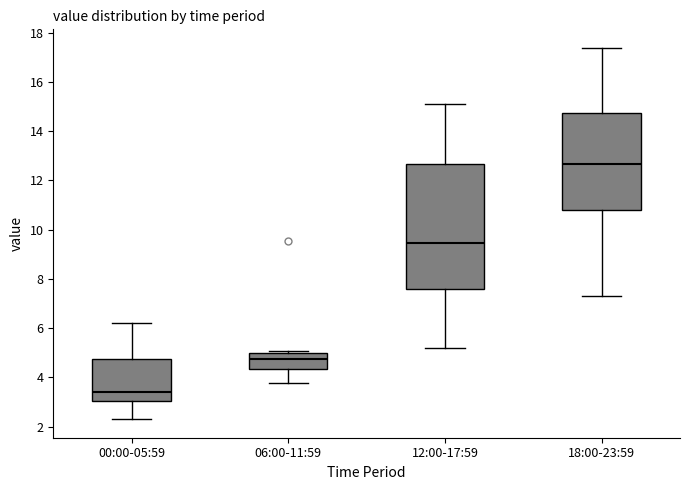

Reading left to right, read every box against the y-axis: the position of its median line, the range the box covers, and the ends of its whiskers. The values are not printed on the chart, so give them approximately, as read against the axis.

00:00-05:59: median 3.4, box 3.0 to 4.8, whiskers 2.4 to 6.2
06:00-11:59: median 4.8, box 4.4 to 5.0, whiskers 3.8 to 5.0 (just above the box's upper edge)
12:00-17:59: median 9.4, box 7.6 to 12.6, whiskers 5.2 to 15.2
18:00-23:59: median 12.6, box 10.8 to 14.8, whiskers 7.4 to 17.4